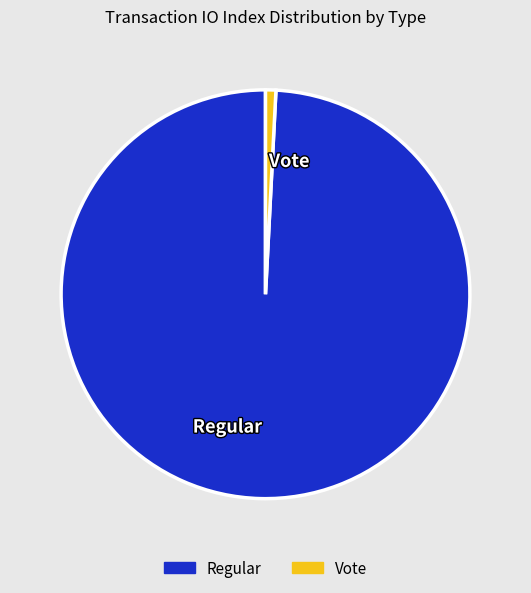

Which category has the smallest portion of the pie?

Vote